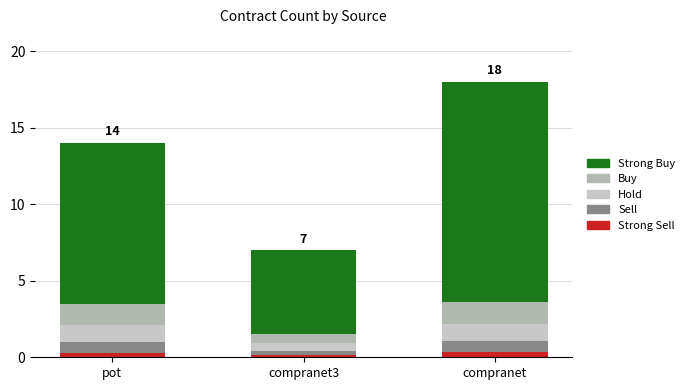

How many distinct data groups are displayed?

5